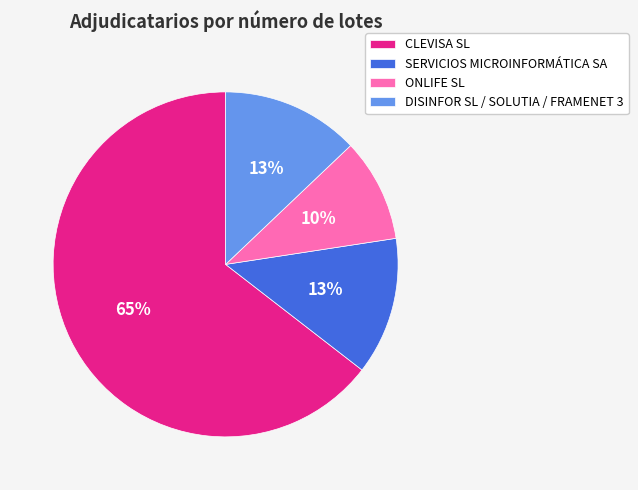

To the nearest percent, what percentage of the pie is SERVICIOS MICROINFORMÁTICA SA?

13%